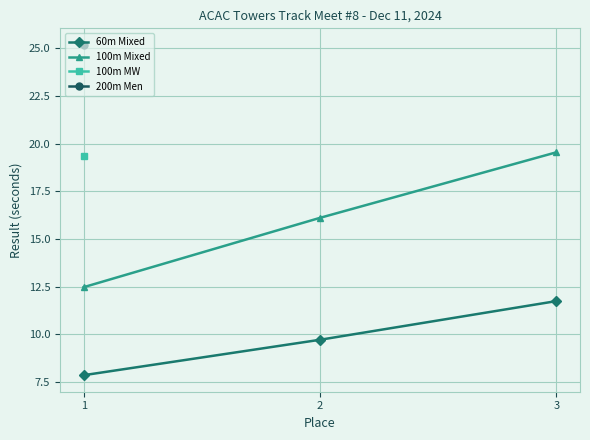

What is the sum of all 60m Mixed values?

29.3